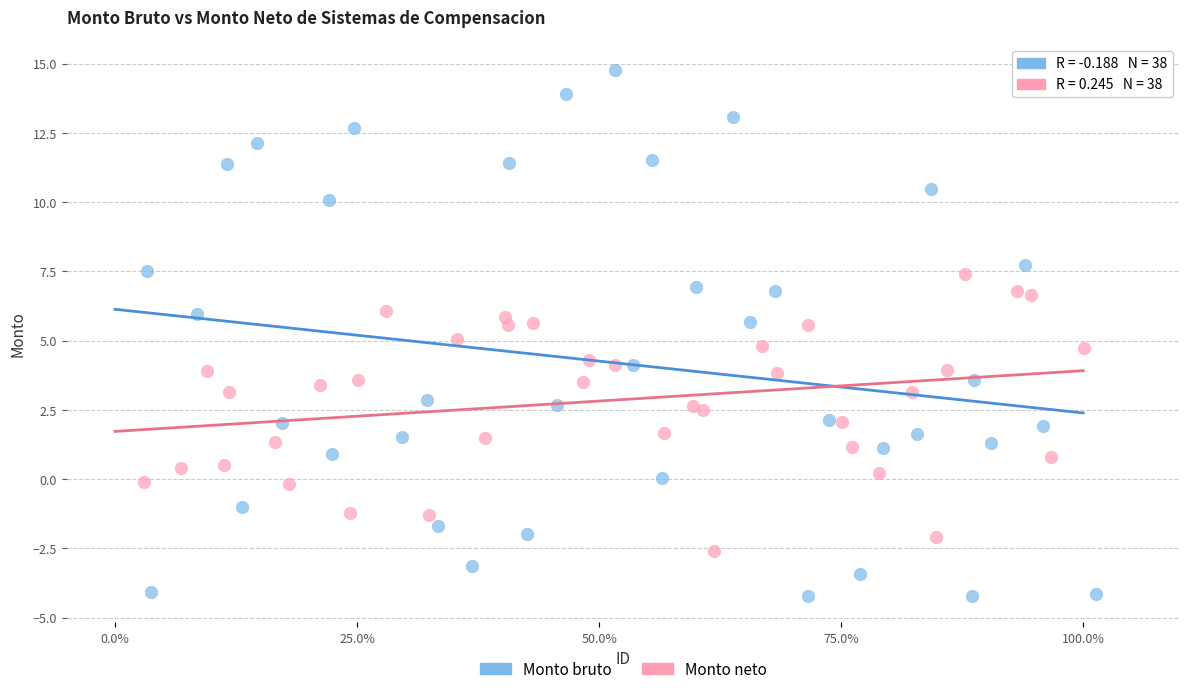

What are all the series names shown in the legend?

Monto bruto, Monto neto